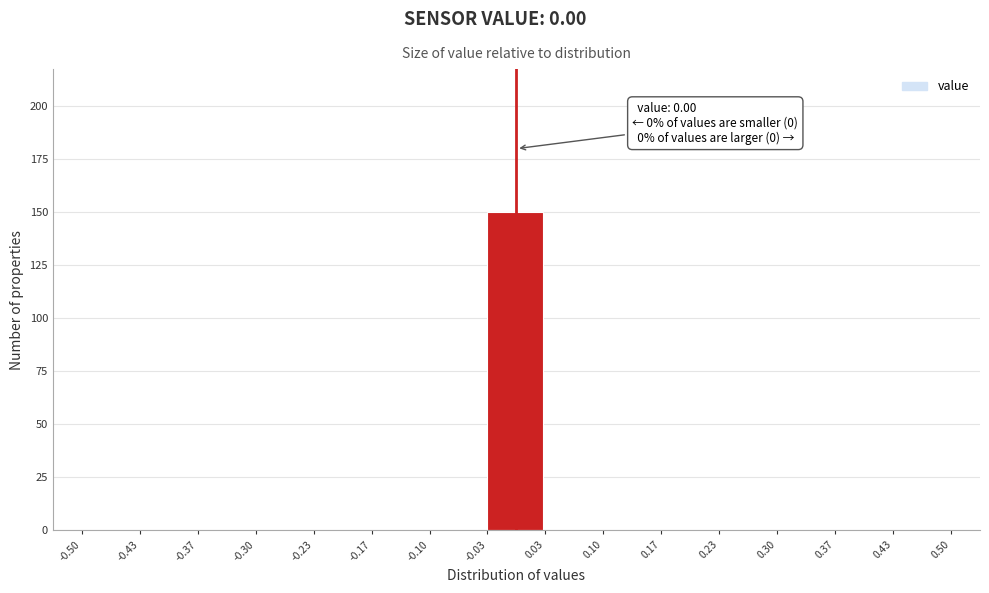

Which range on the x-axis has the tallest bar?

-0.03 to 0.03